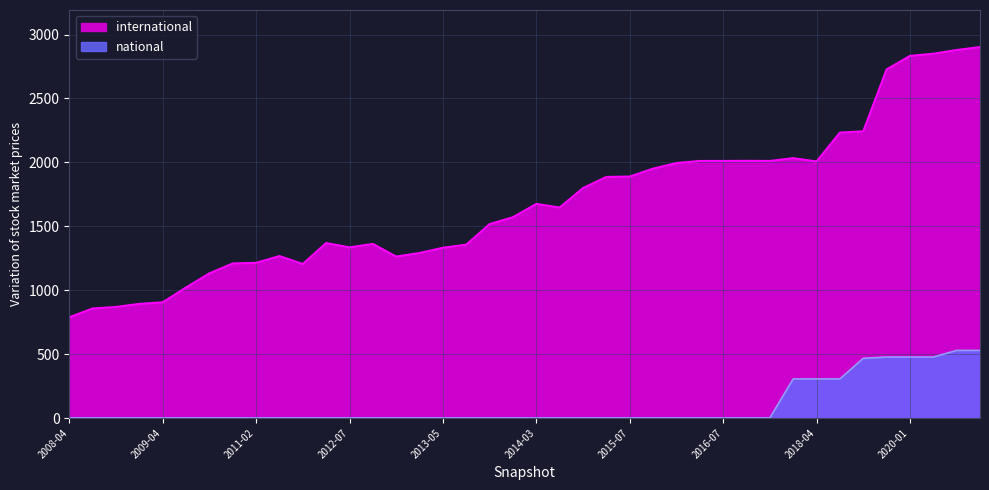

True or false: international and national cross at least once.

False